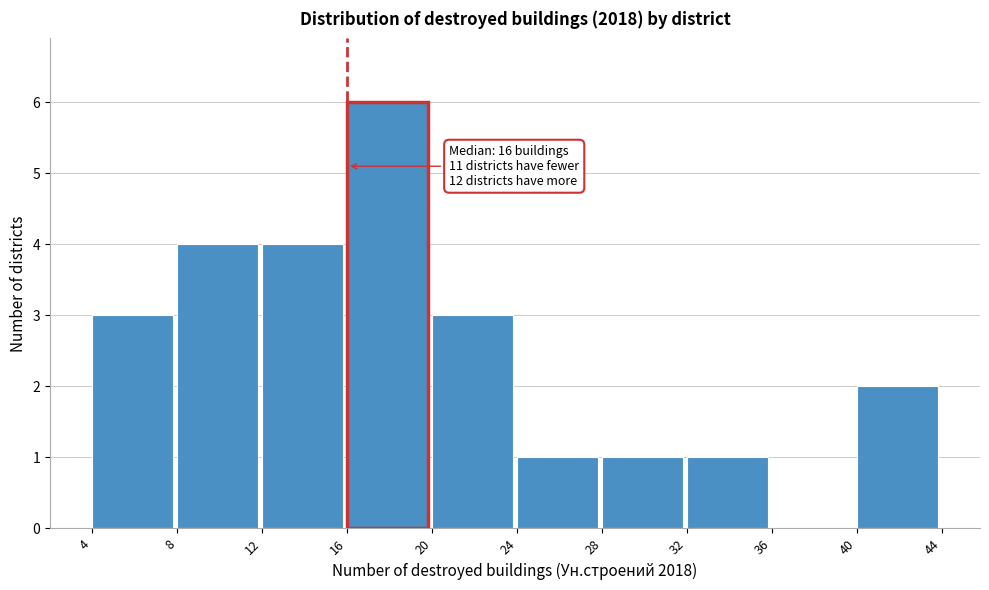

Over which range of the x-axis is the bar tallest?

16 to 20